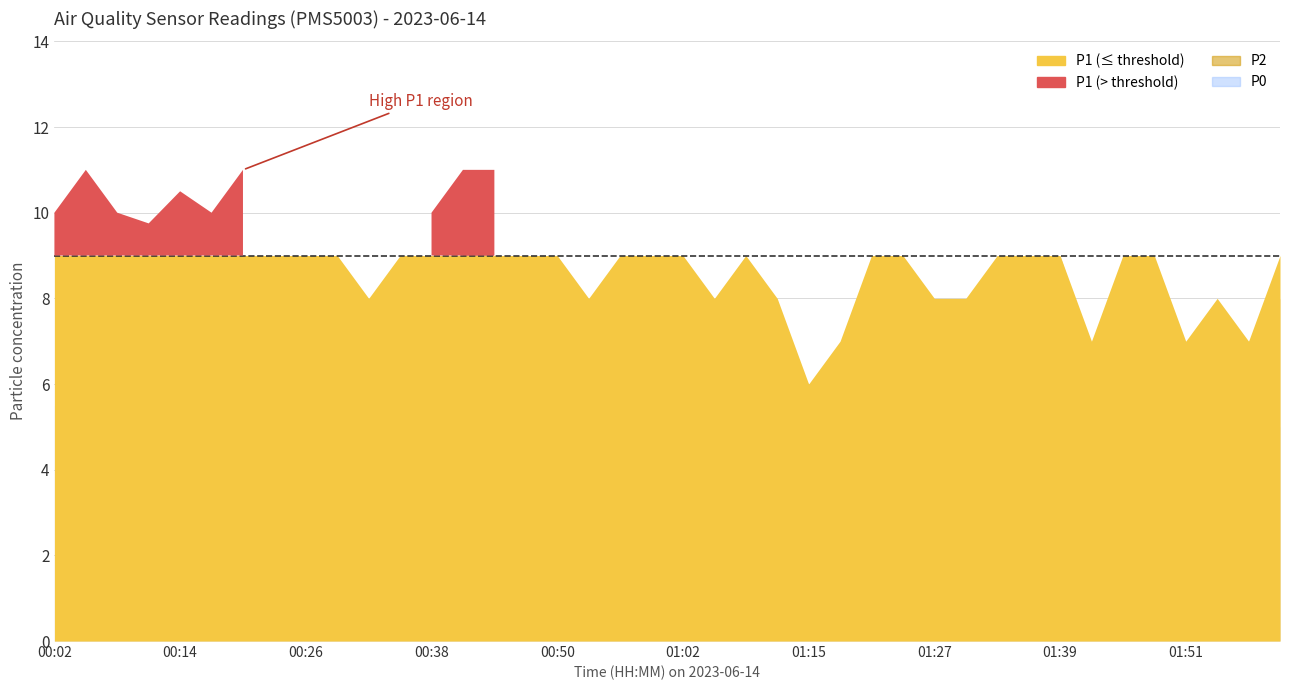

True or false: P0 has a value of 2.6 at 01:18.

False